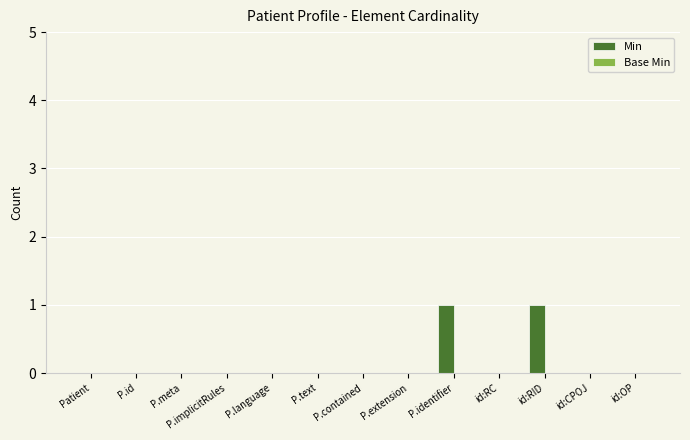

The value at P.text is -1. True or false?

False